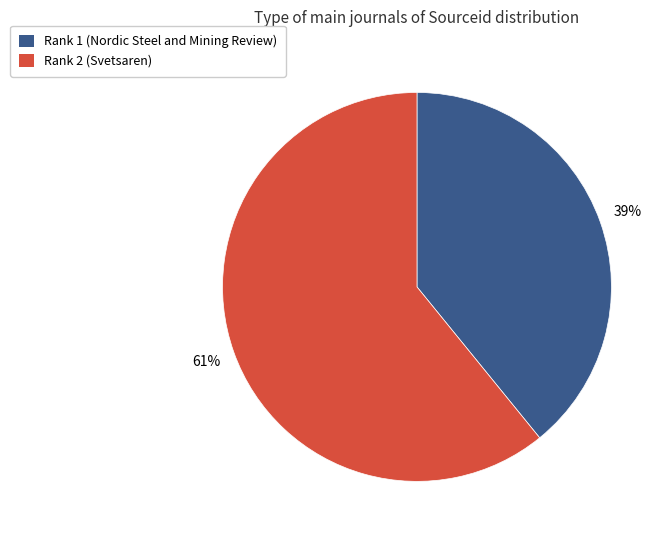

To the nearest percent, what is the difference between the Rank 1 (Nordic Steel and Mining Review) and Rank 2 (Svetsaren) slice percentages?

22%